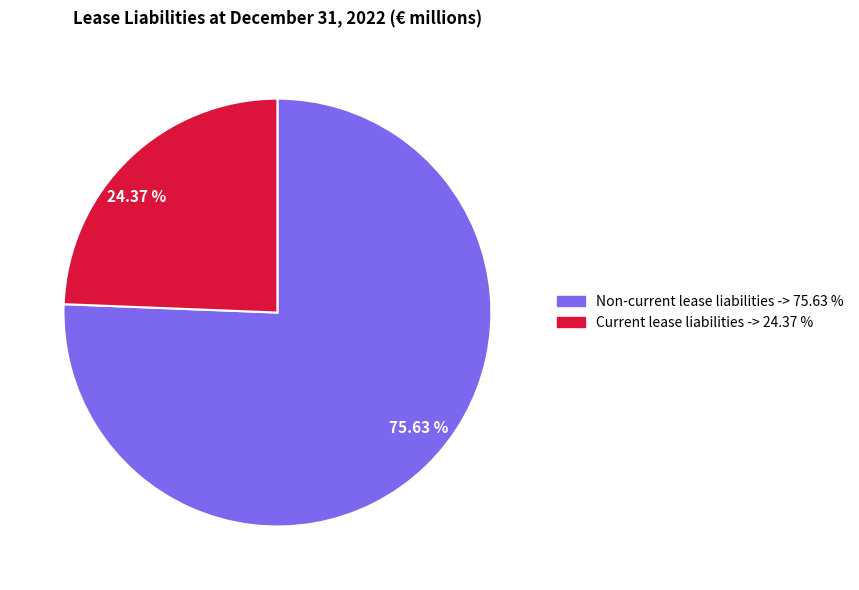

How many segments does this pie chart have?

2